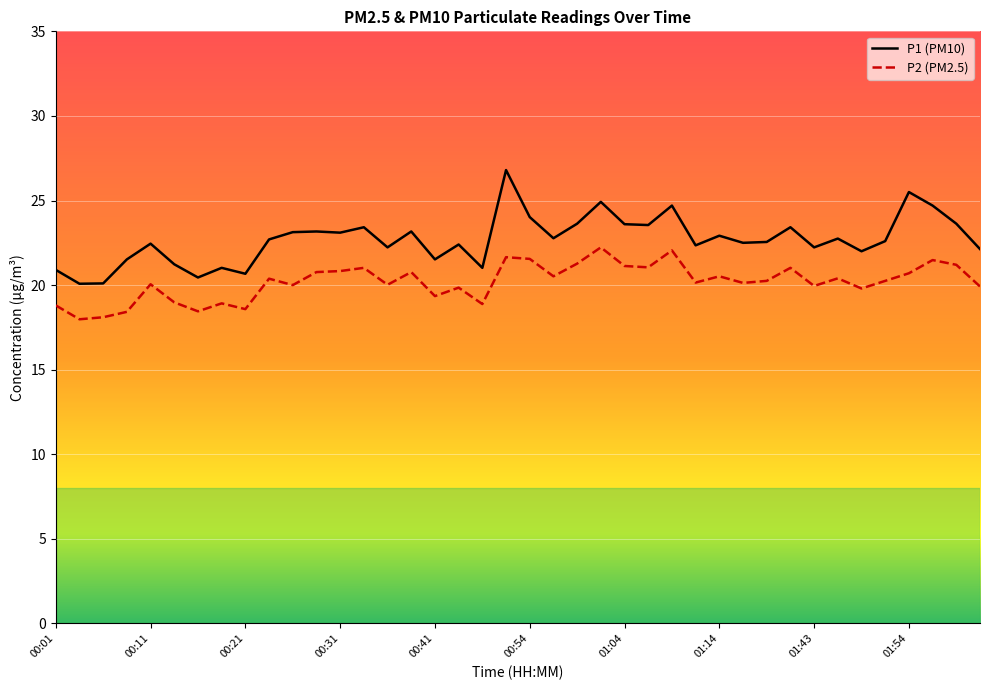

True or false: P1 (PM10) and P2 (PM2.5) cross at least once.

False